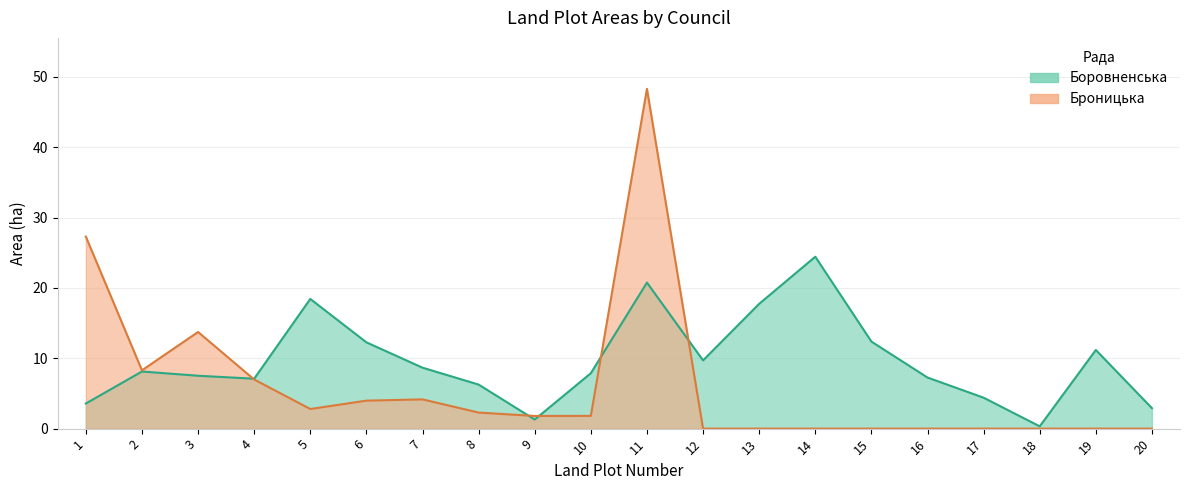

List the labels in order of Боровненська value, largest first.

14, 11, 5, 13, 15, 6, 19, 12, 7, 2, 10, 3, 16, 4, 8, 17, 1, 20, 9, 18